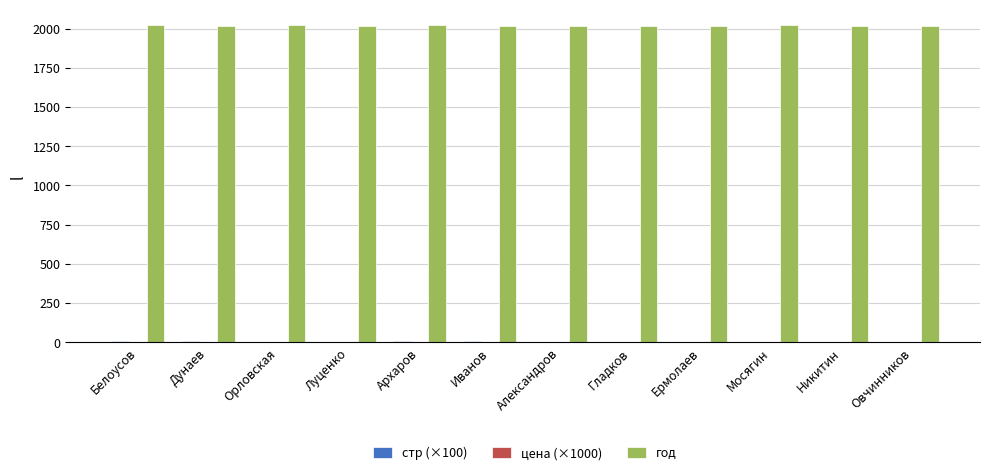

Which series has the largest total across all categories?

год